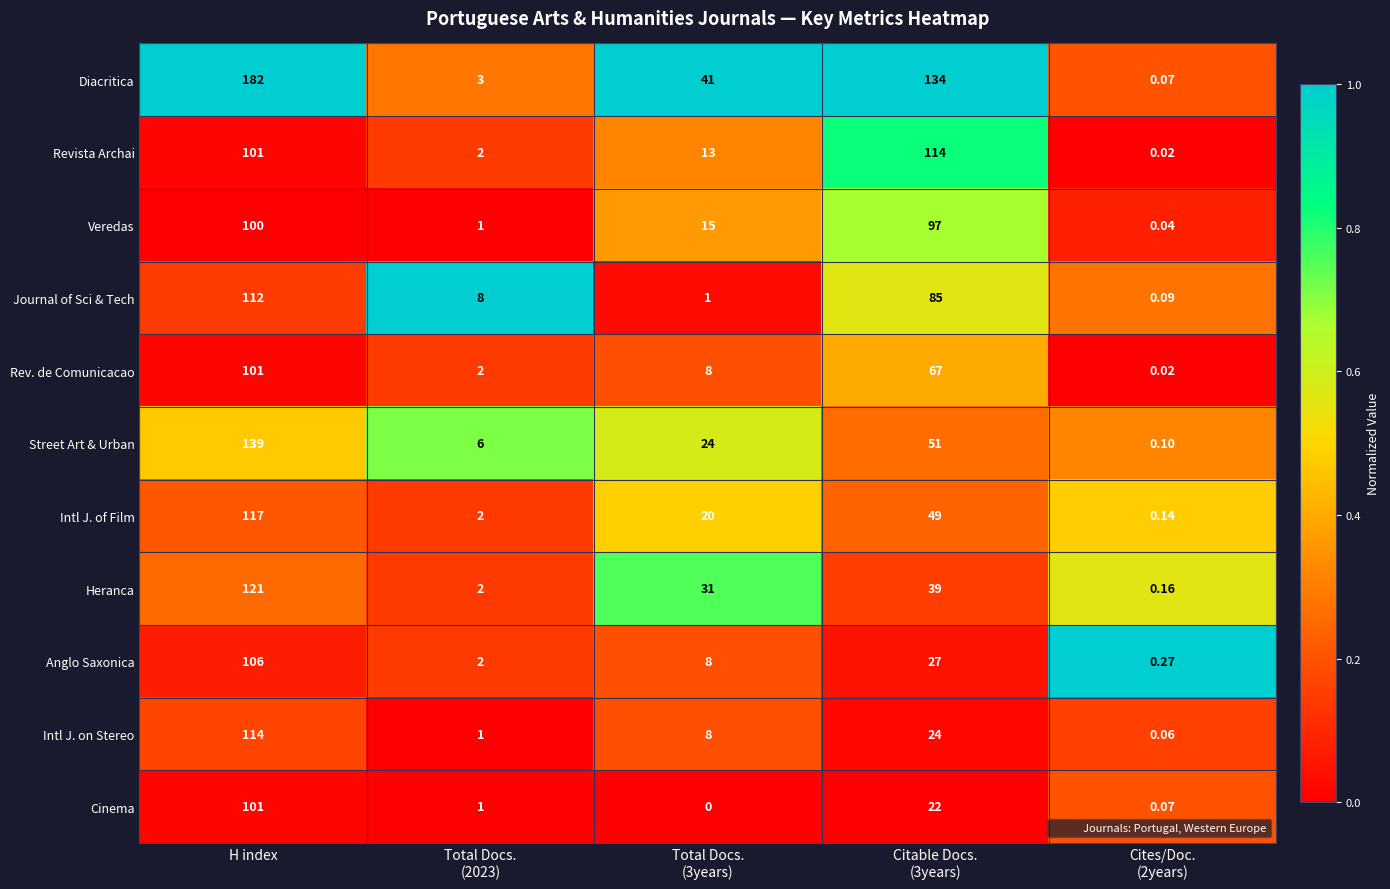

What is the total value across all series at Citable Docs.
(3years)?

709.0